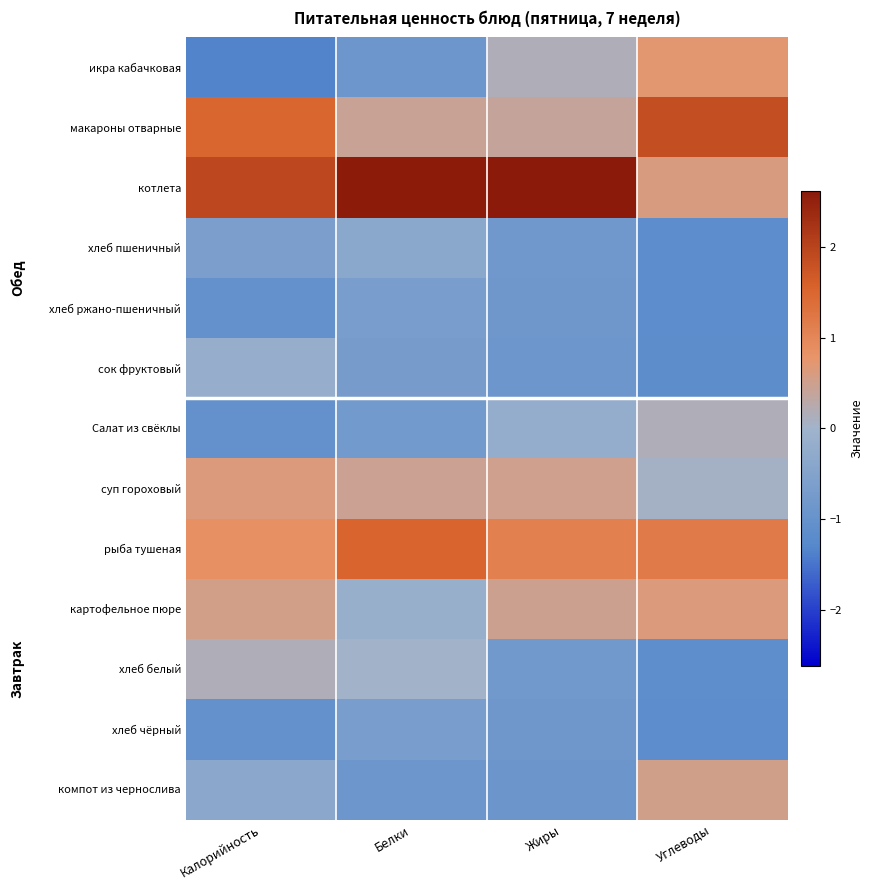

Reading right to left, extract all data points from this chart.

икра кабачковая: Углеводы=0.7	Жиры=0.1	Белки=-0.9	Калорийность=-1.3
макароны отварные: Углеводы=1.8	Жиры=0.4	Белки=0.4	Калорийность=1.5
котлета: Углеводы=0.6	Жиры=2.6	Белки=2.6	Калорийность=1.9
хлеб пшеничный: Углеводы=-1.2	Жиры=-0.8	Белки=-0.4	Калорийность=-0.6
хлеб ржано-пшеничный: Углеводы=-1.2	Жиры=-0.9	Белки=-0.7	Калорийность=-1.0
сок фруктовый: Углеводы=-1.1	Жиры=-0.9	Белки=-0.7	Калорийность=-0.2
Салат из свёклы: Углеводы=0.2	Жиры=-0.2	Белки=-0.8	Калорийность=-1.0
суп гороховый: Углеводы=0.0	Жиры=0.5	Белки=0.5	Калорийность=0.6
рыба тушеная: Углеводы=1.2	Жиры=1.1	Белки=1.5	Калорийность=0.8
картофельное пюре: Углеводы=0.6	Жиры=0.5	Белки=-0.1	Калорийность=0.5
хлеб белый: Углеводы=-1.1	Жиры=-0.8	Белки=0.0	Калорийность=0.2
хлеб чёрный: Углеводы=-1.2	Жиры=-0.9	Белки=-0.7	Калорийность=-1.0
компот из чернослива: Углеводы=0.5	Жиры=-0.9	Белки=-0.9	Калорийность=-0.4